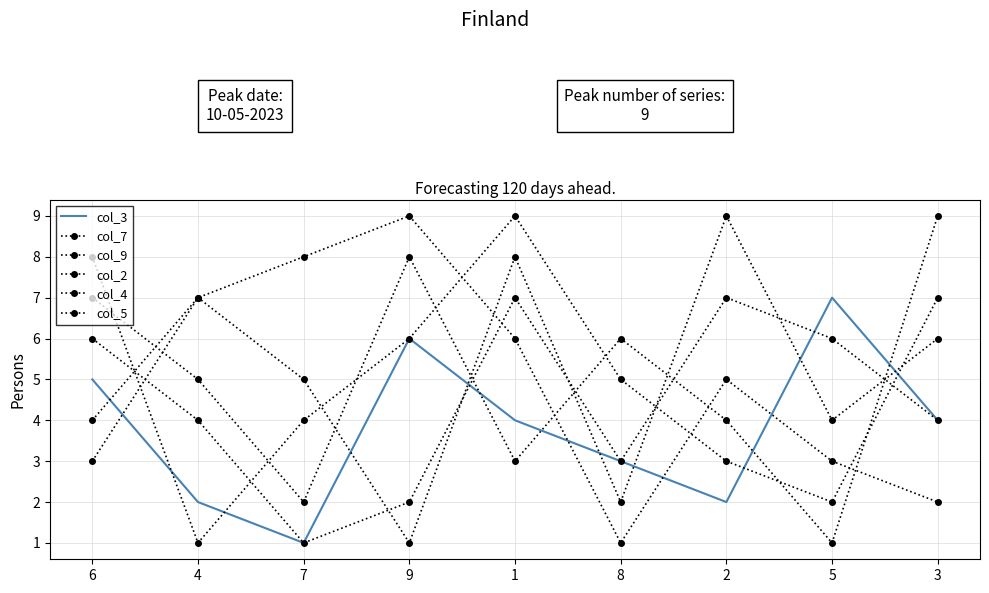

How many intersections are there between col_9 and col_5?

7